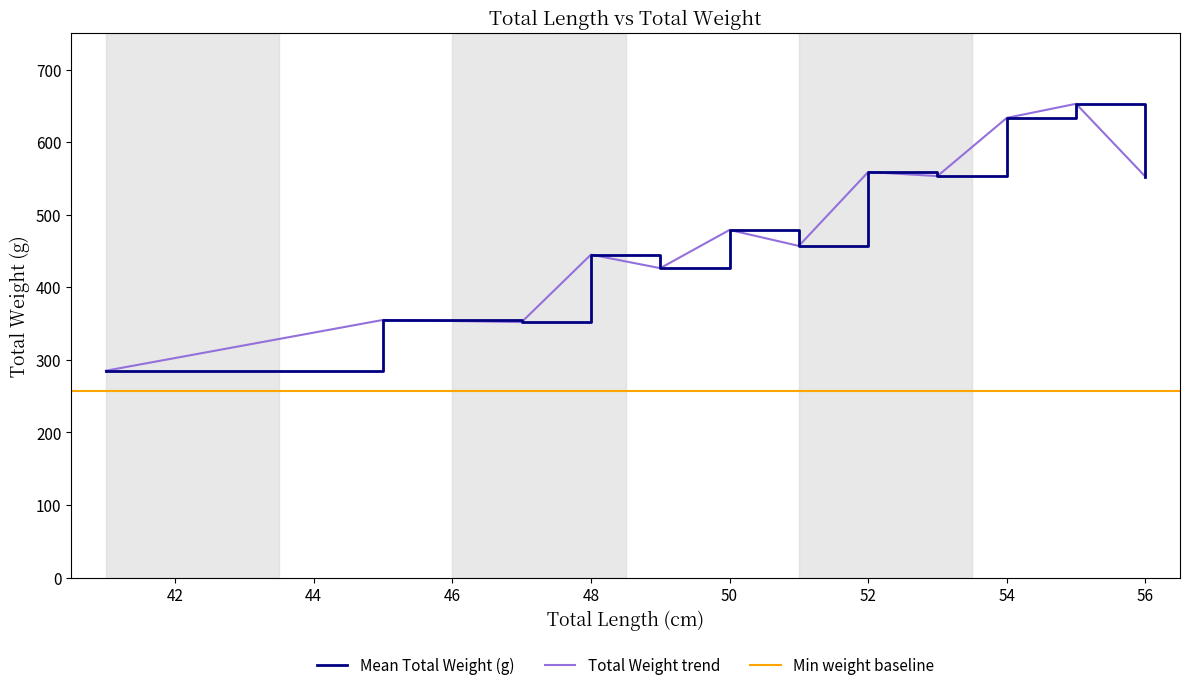

True or false: the data shows 426 at 49.

True